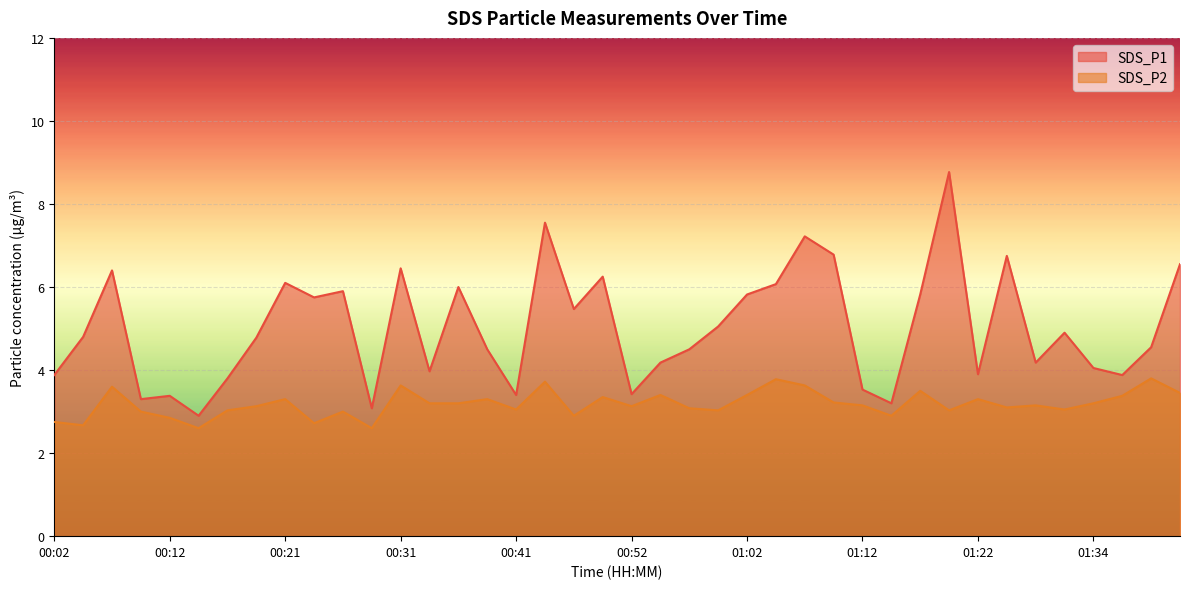

True or false: SDS_P2 and SDS_P1 intersect in this chart.

False